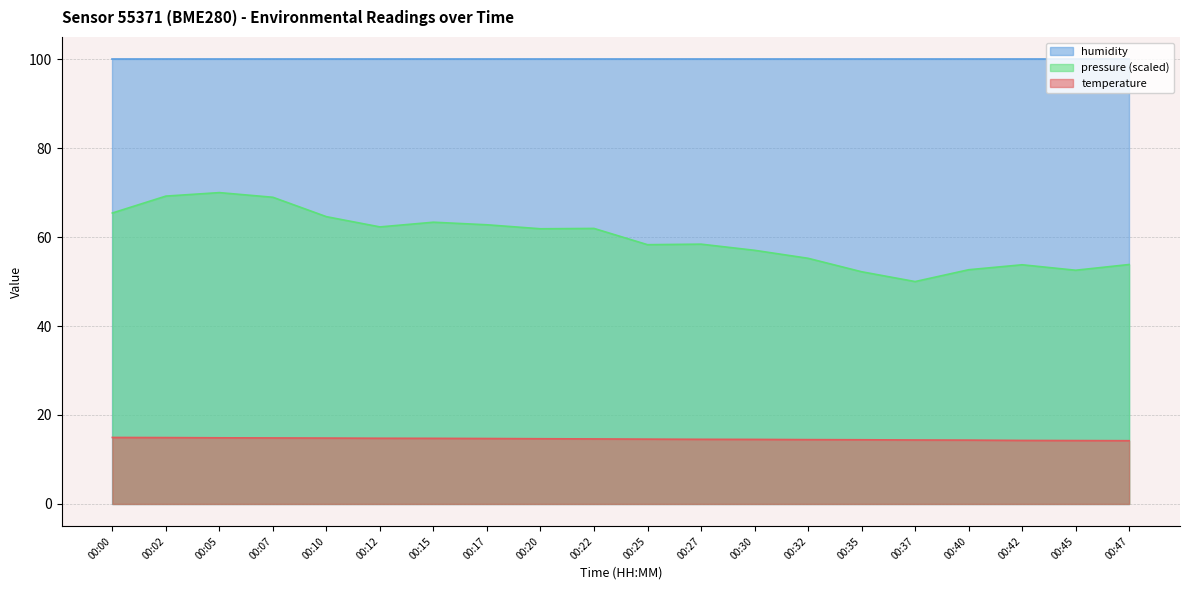

What is the value of the pressure_norm point at the 1st from the left?

65.4